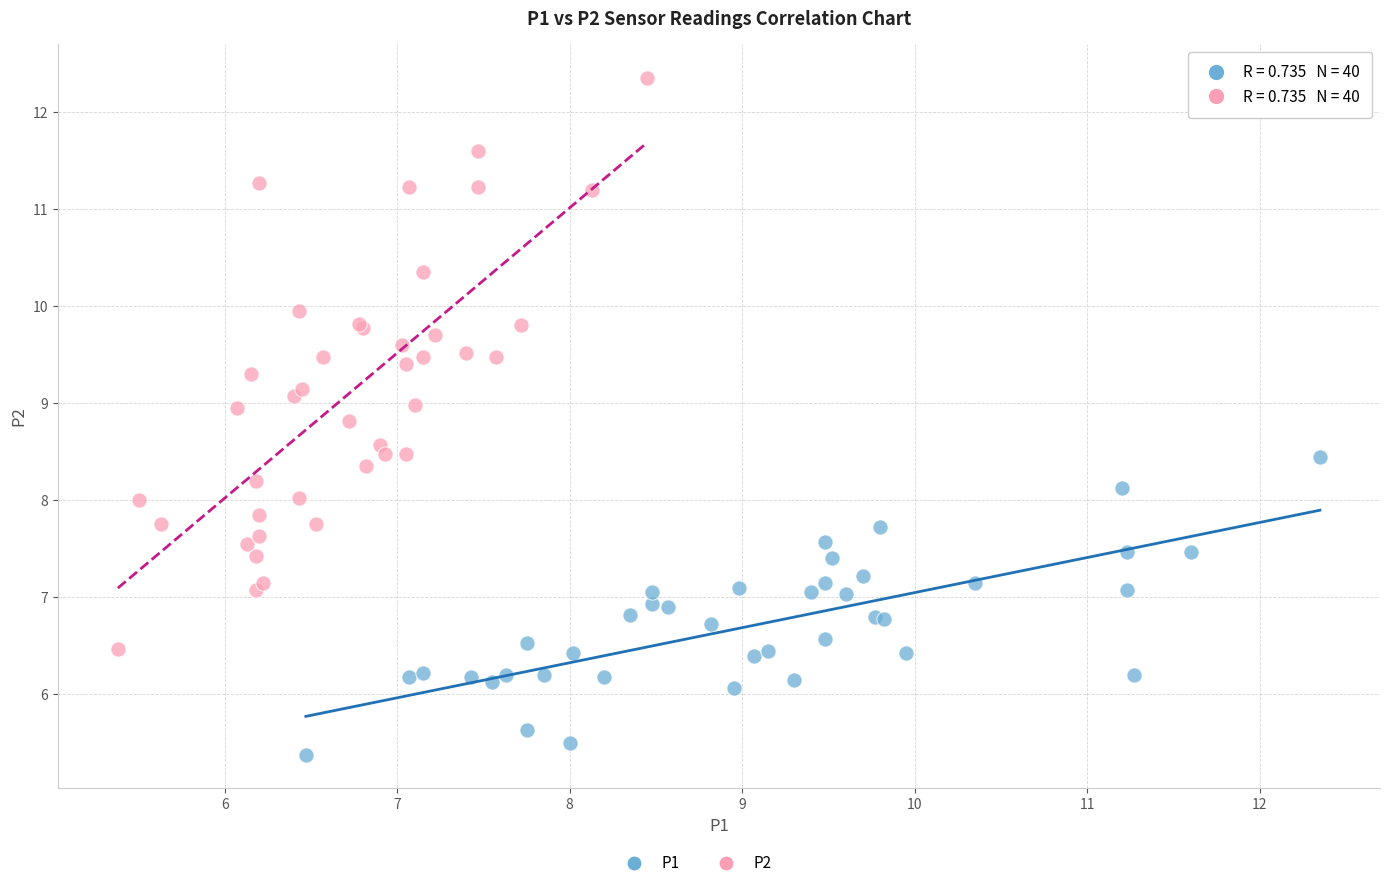

Which series has the widest spread of Y values?

P2